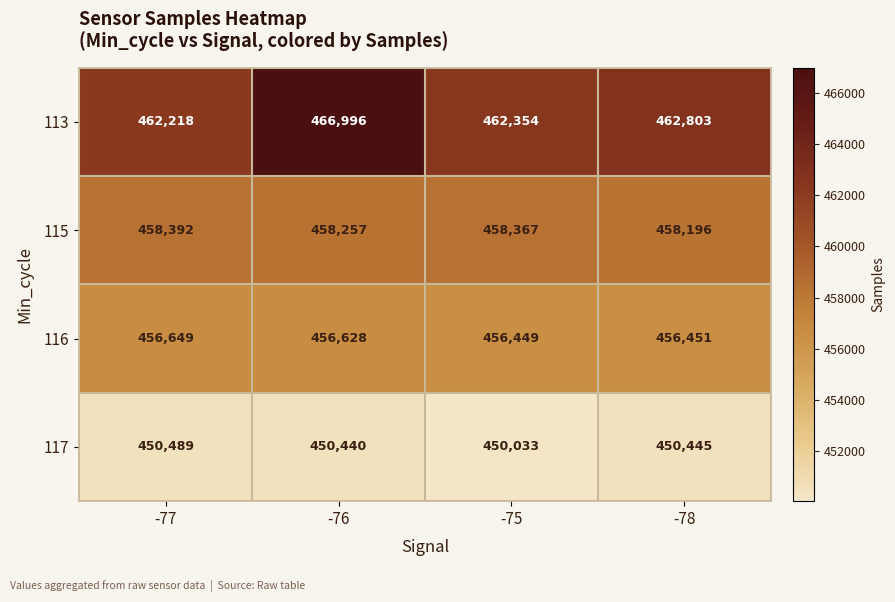

Rank the series at -76 from lowest to highest value.

117, 116, 115, 113